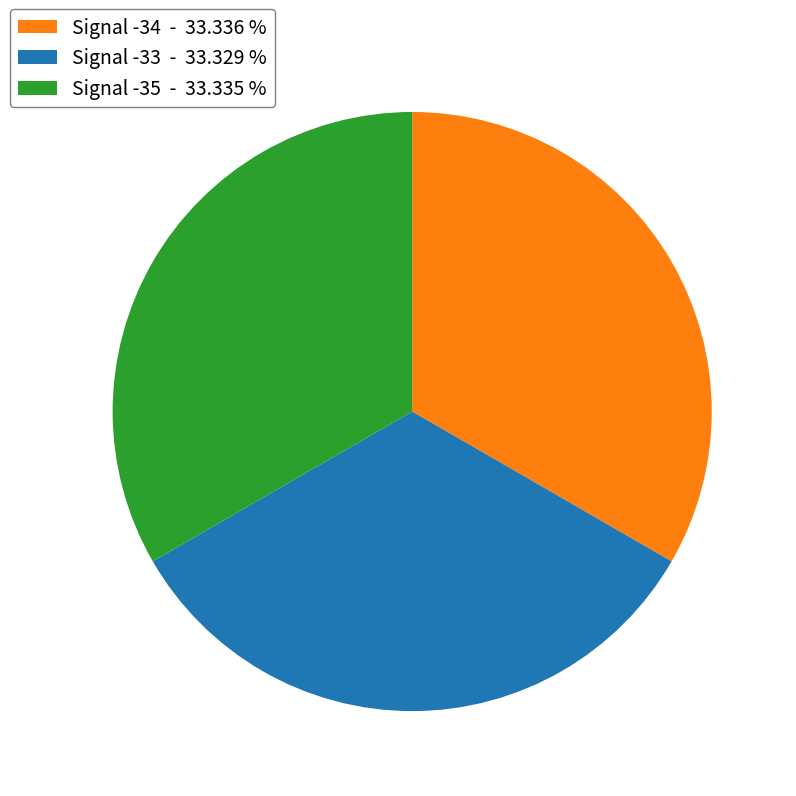

Does Signal -35 represent more than half of the total?

No